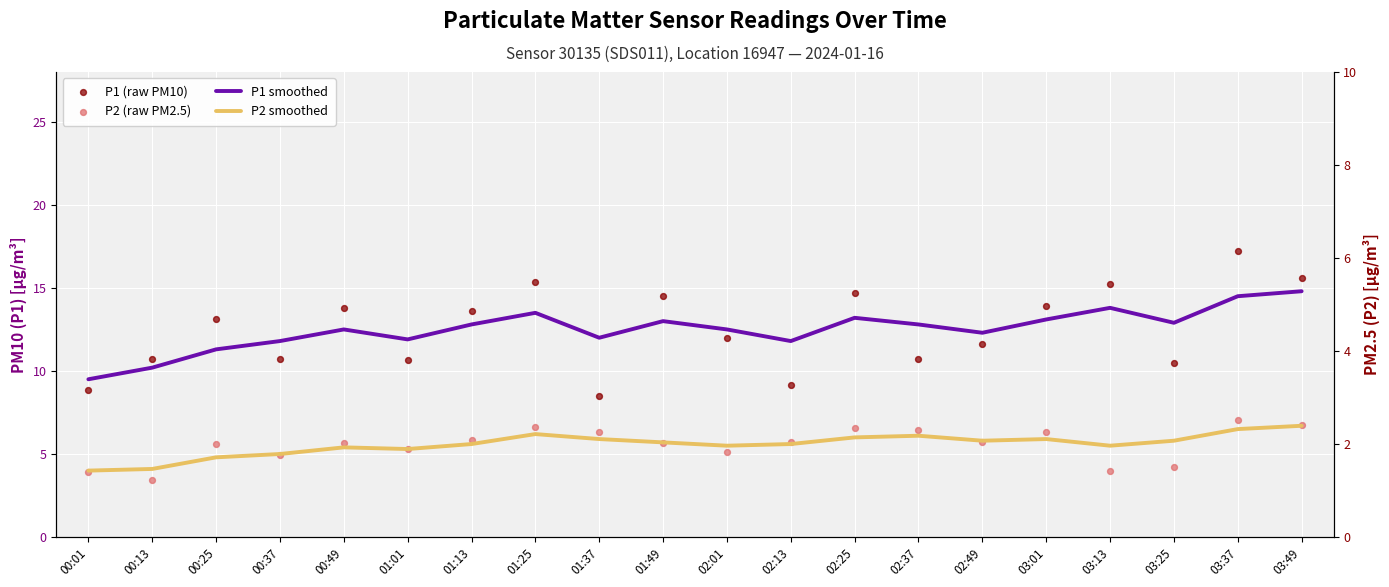

Is the value of P2 smoothed at 02:01 greater than the value of P1 (raw PM10) at 02:25?

No